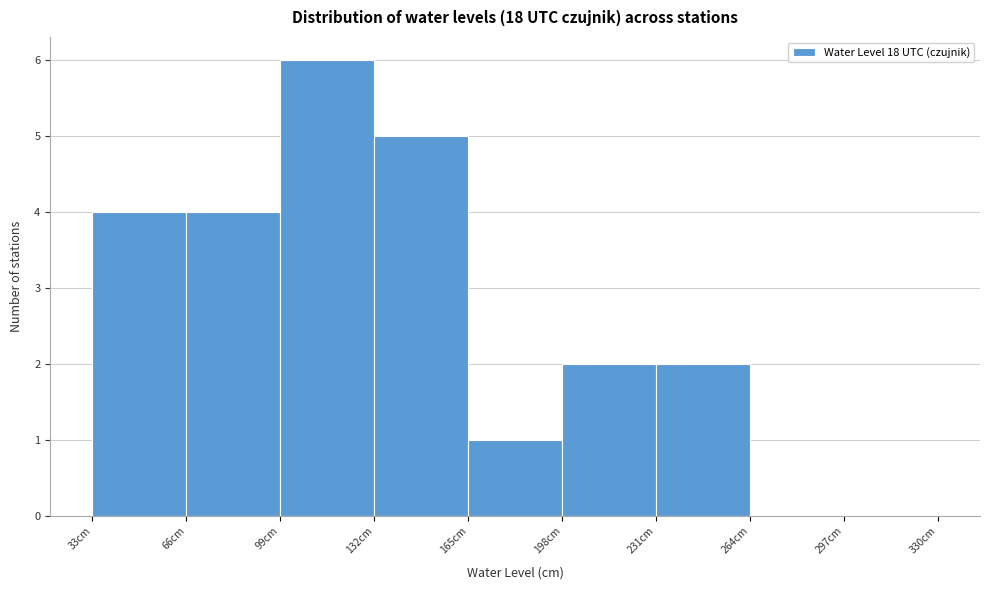

What is the height of the bar covering 231 to 264 on the x-axis? Neither the bar edges nor the heights are printed on the chart, so give them approximately, as read against the axes.

2